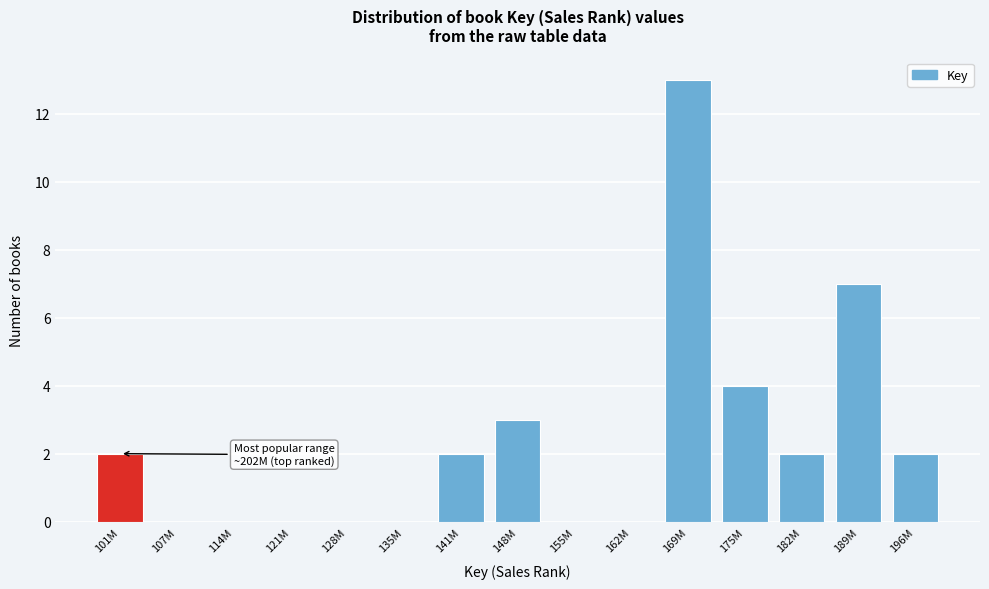

Reading right to left, what are all the values shown in this chart?

196M=2	189M=7	182M=2	175M=4	169M=13	162M=0	155M=0	148M=3	141M=2	135M=0	128M=0	121M=0	114M=0	107M=0	101M=2